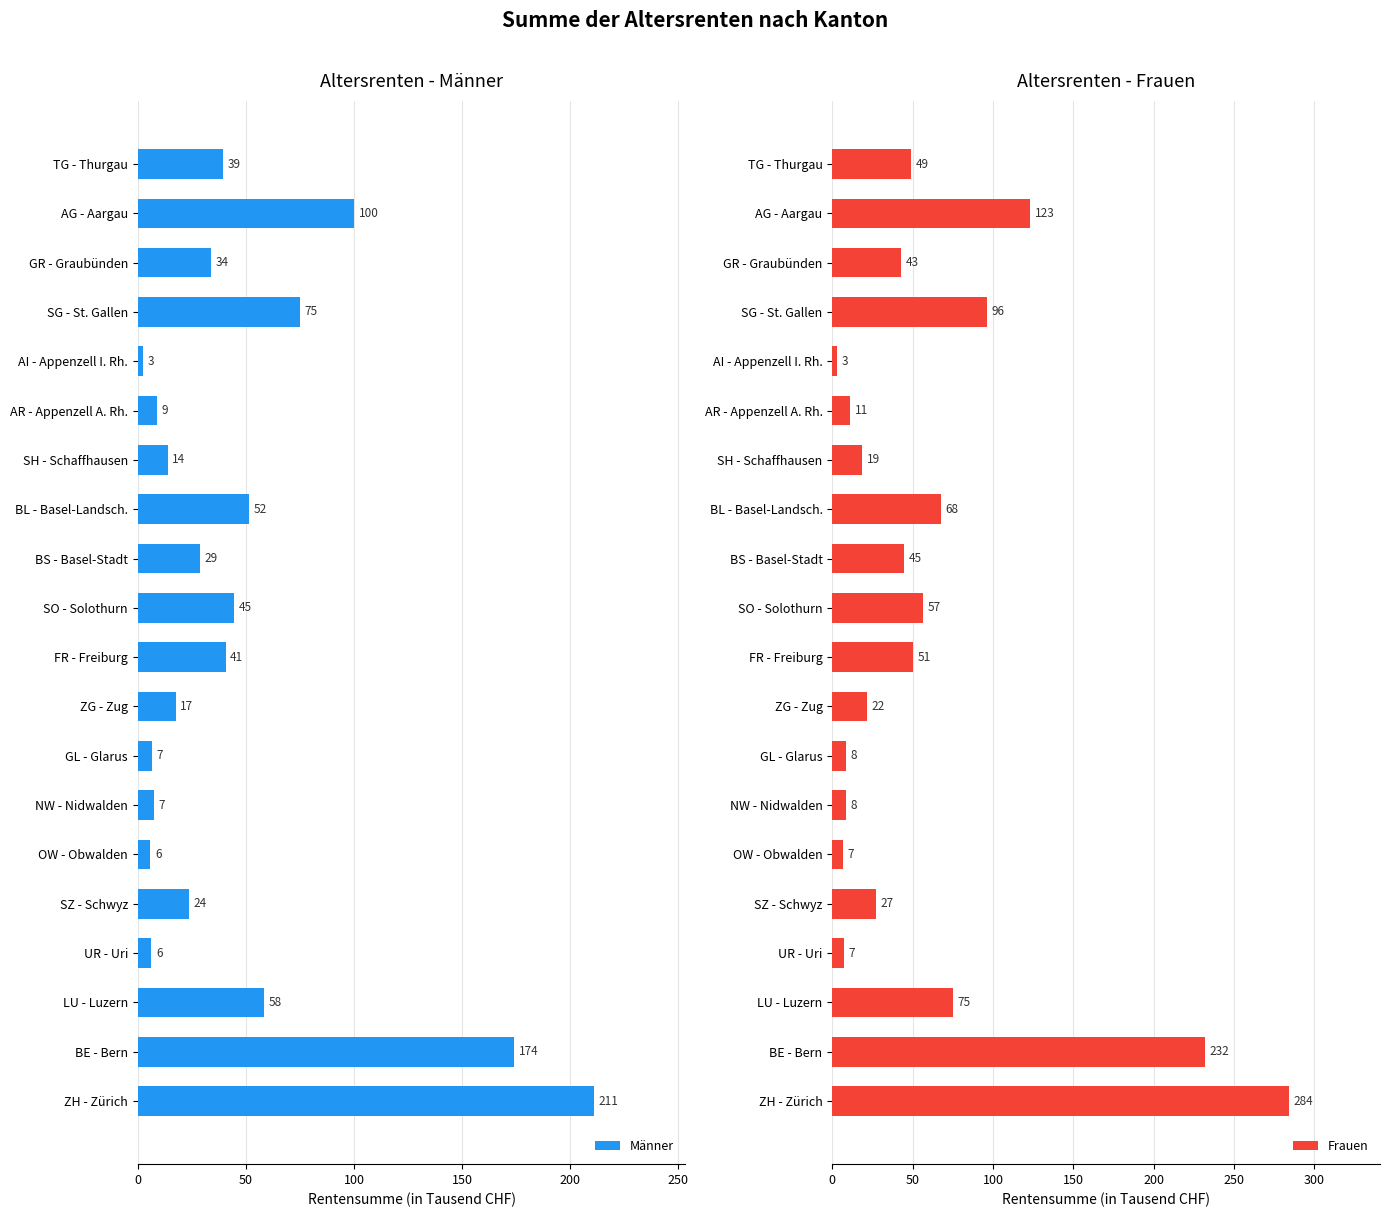

What are all the series names shown in the legend?

Männer, Frauen